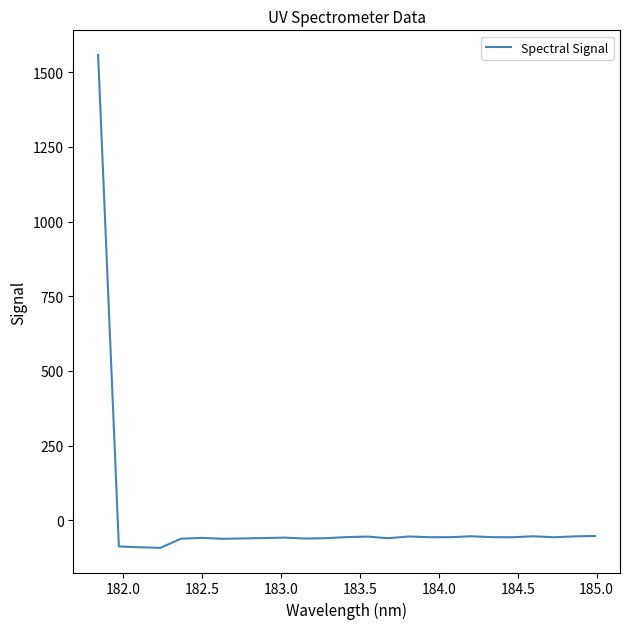

What is the minimum value shown in the chart?

-92.1